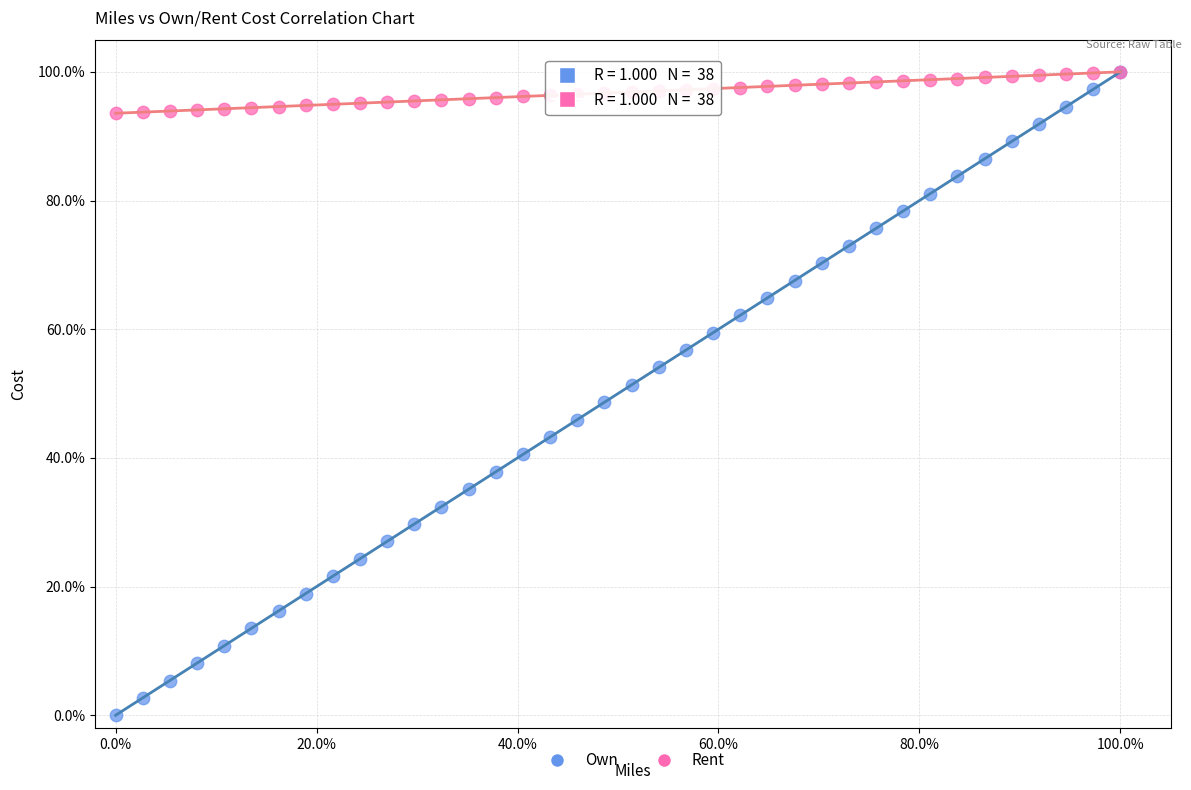

What are all the series names shown in the legend?

Own, Rent